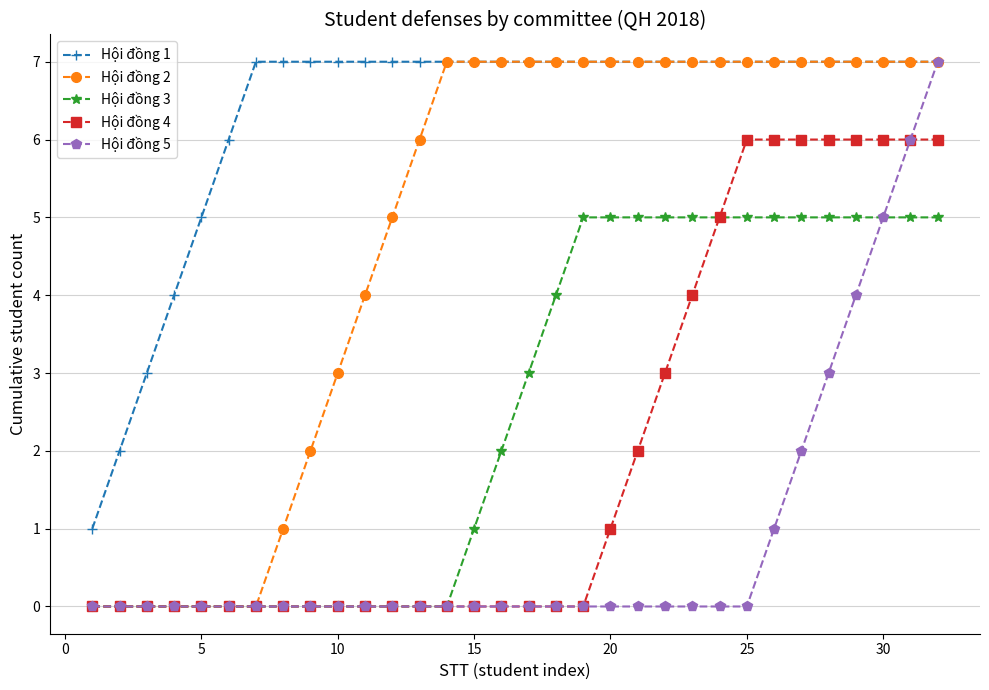

Which series has the largest total across all categories?

Hội đồng 1